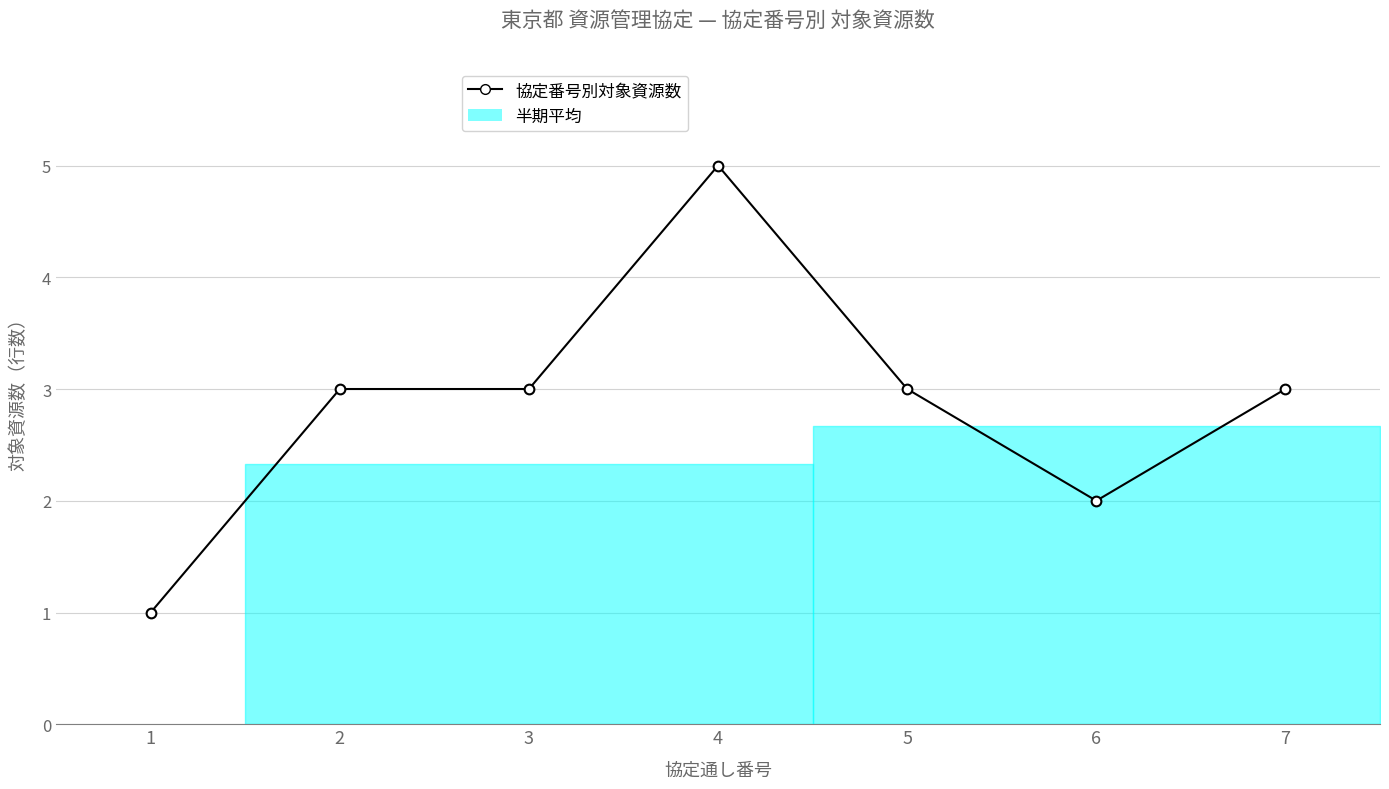

The chart shows a value of 3 at 2. True or false?

True